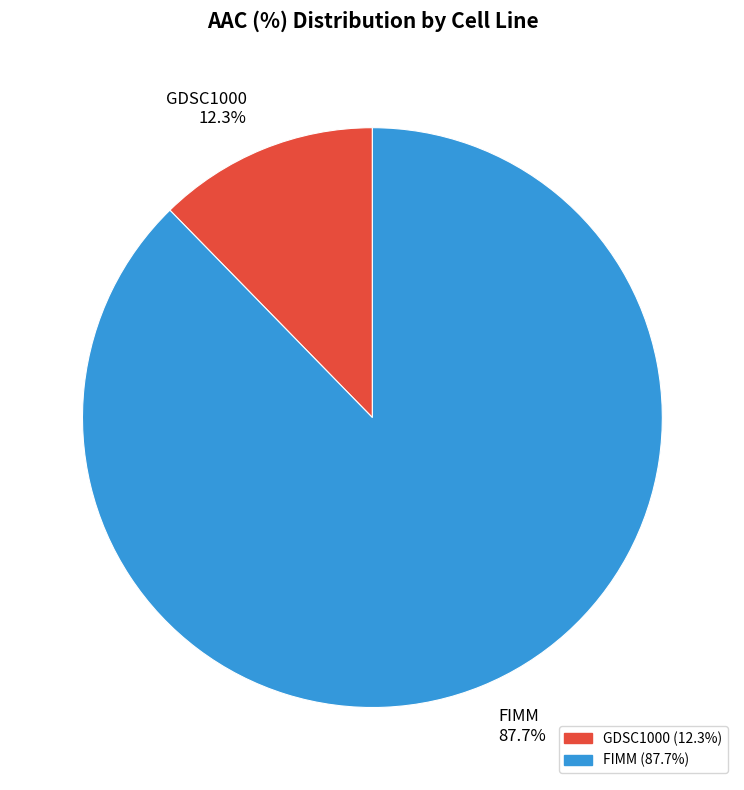

What is the smallest slice in the pie chart?

GDSC1000